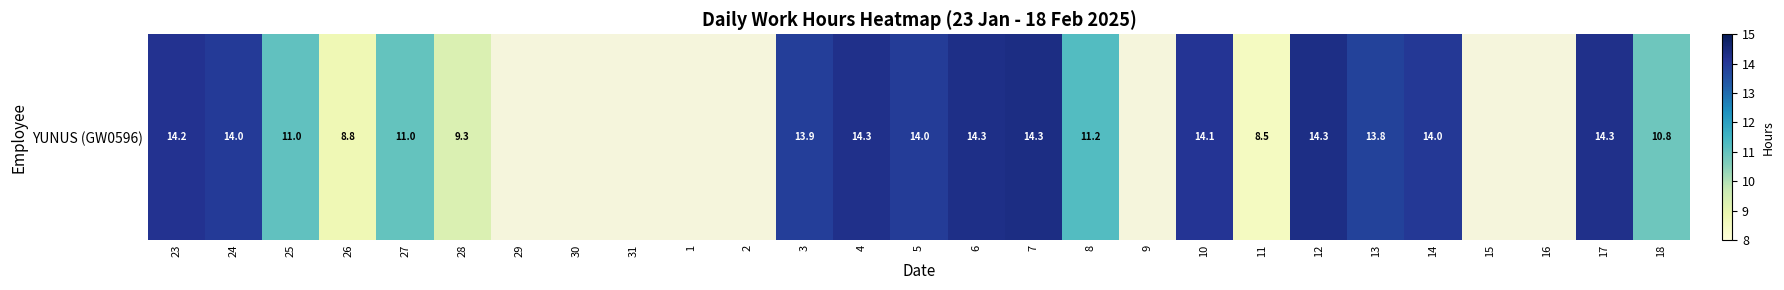

What is the ratio of the value at 25 to the value at 18?

1.0